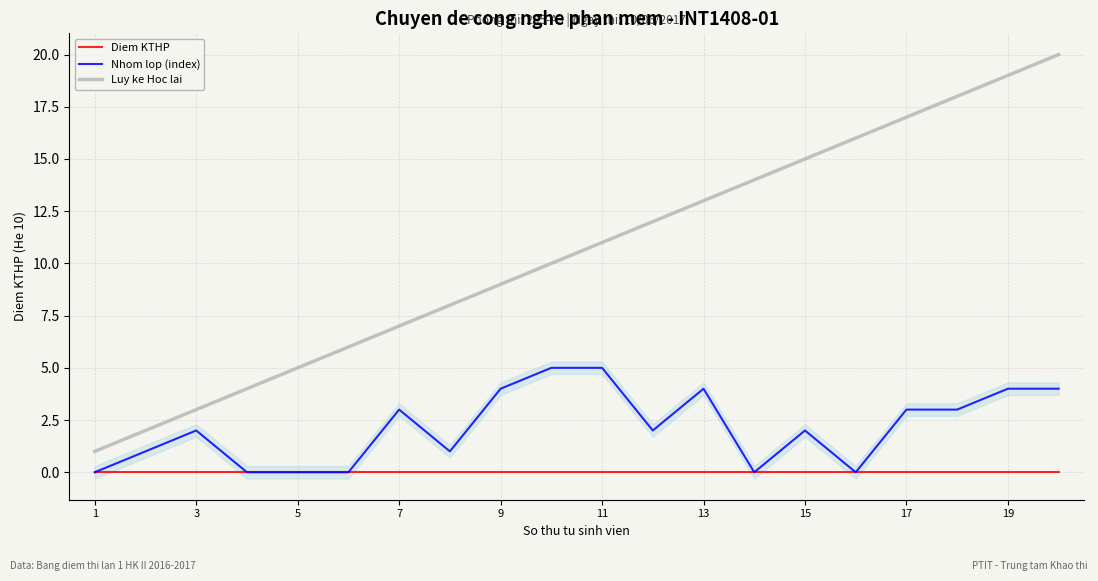

True or false: Luy ke Hoc lai and Nhom lop (index) intersect in this chart.

False